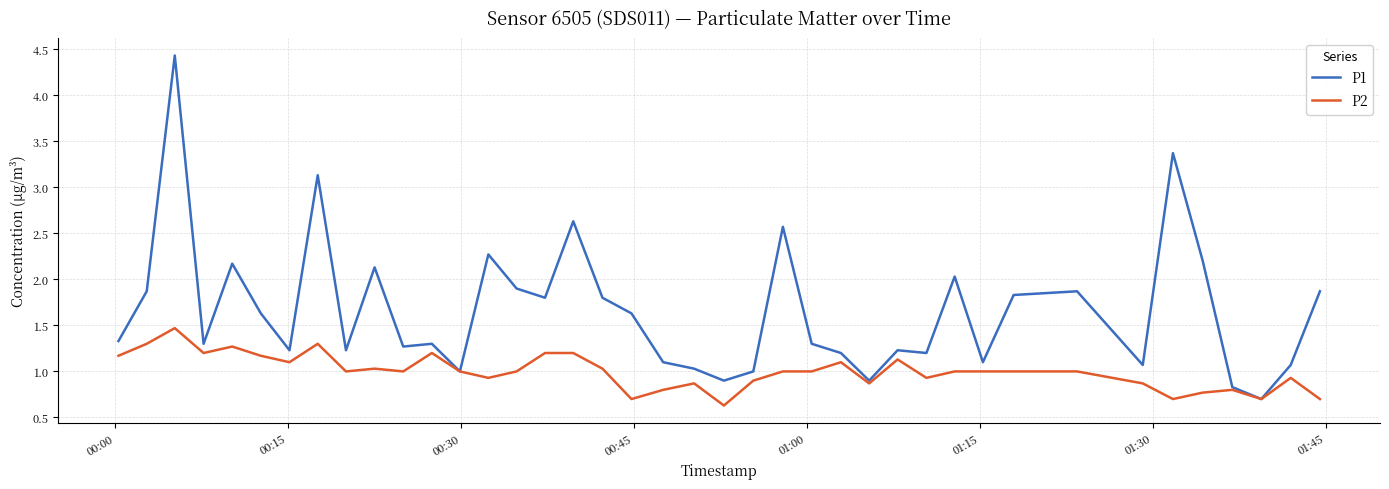

What are all the series names shown in the legend?

P1, P2